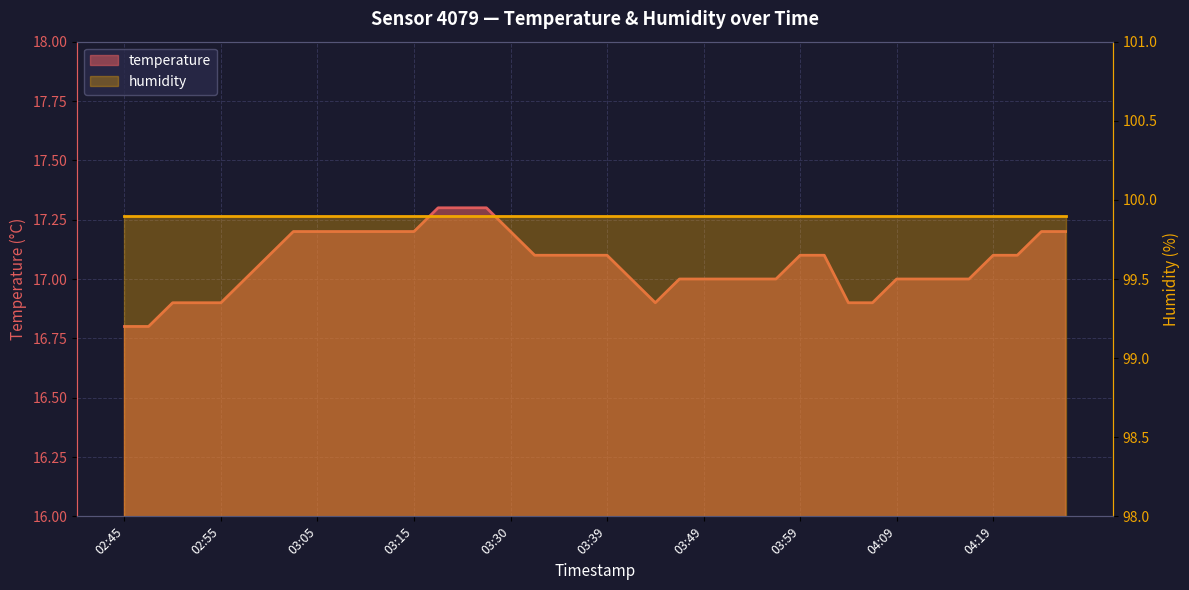

Where is the first local minimum?

03:44